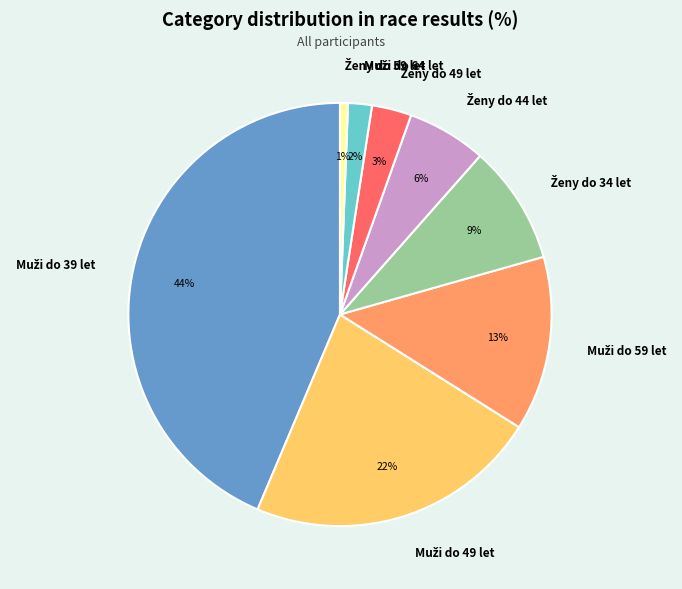

Is there a majority slice in this chart?

No